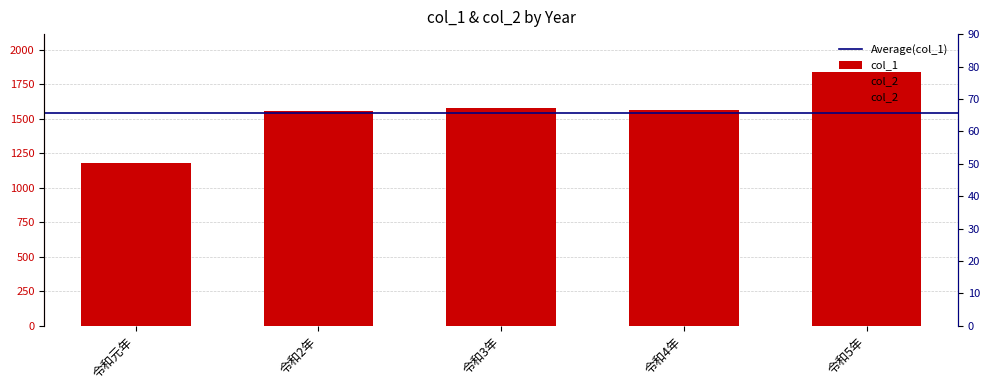

Which category has the lowest value across all series?

令和5年